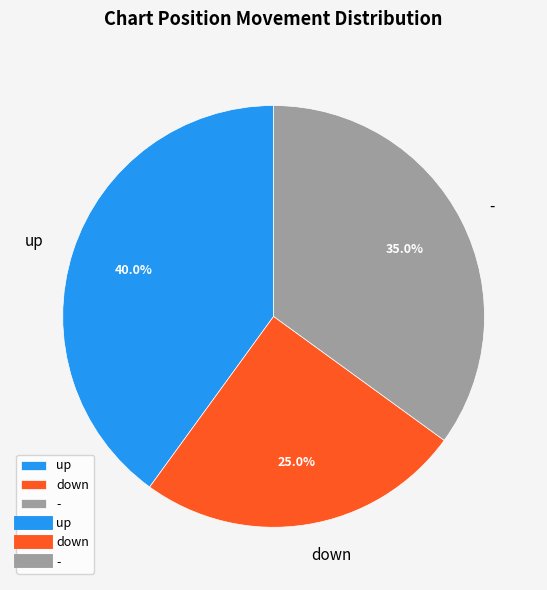

What is the largest slice in the pie chart?

up